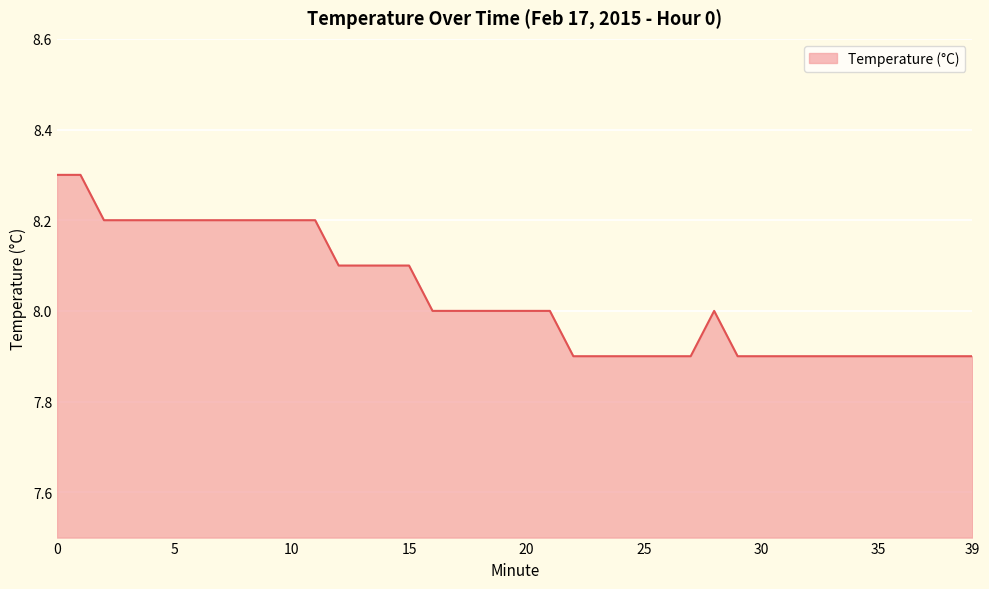

What is the greatest value displayed?

8.3